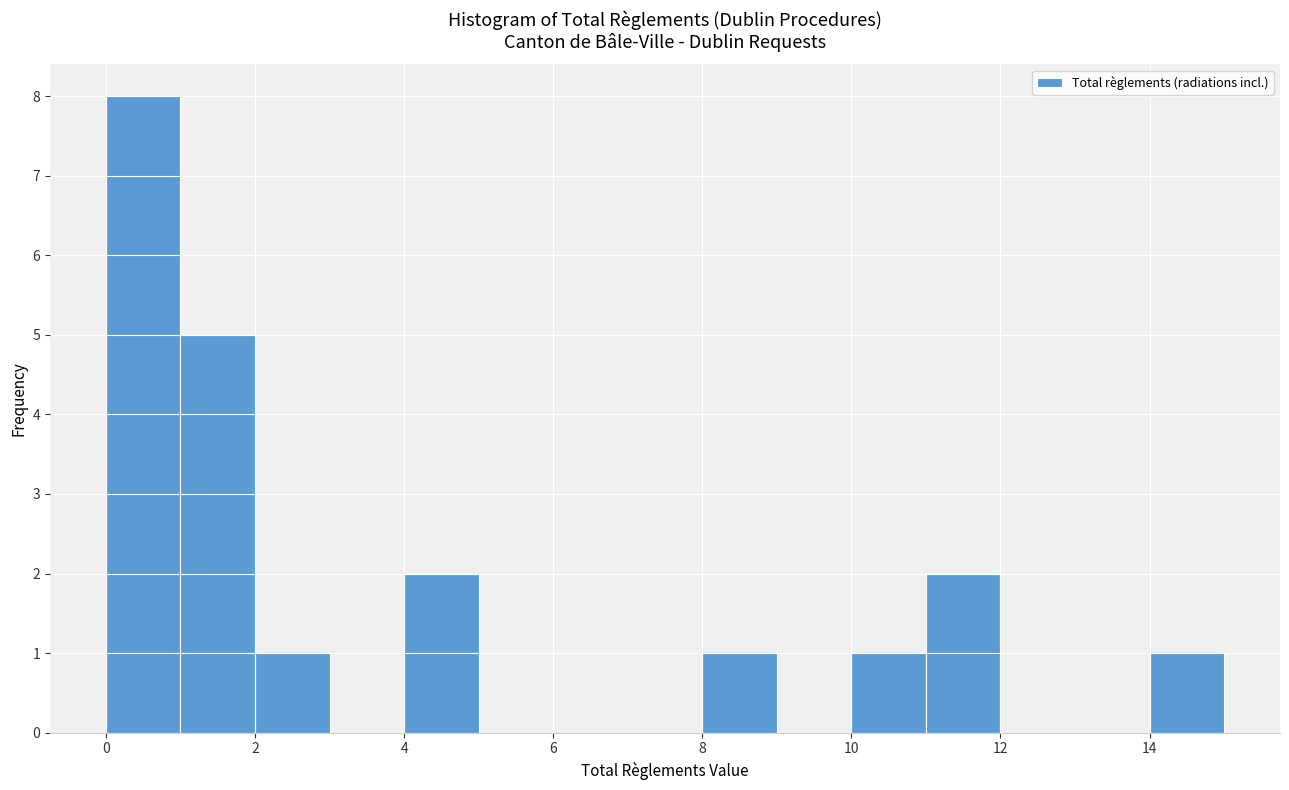

Reading left to right, transcribe this chart: for each bar, give the range it covers on the x-axis and its height. The values are not printed on the chart, so give them approximately, as read against the axis.

0 to 1: 8
1 to 2: 5
2 to 3: 1
3 to 4: 0
4 to 5: 2
5 to 6: 0
6 to 7: 0
7 to 8: 0
8 to 9: 1
9 to 10: 0
10 to 11: 1
11 to 12: 2
12 to 13: 0
13 to 14: 0
14 to 15: 1